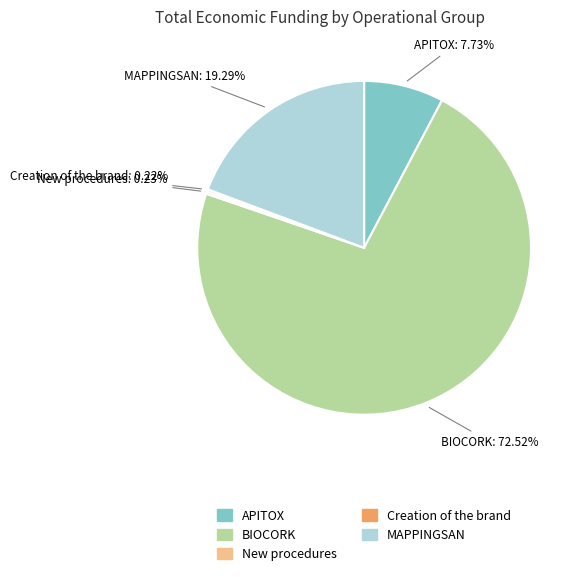

Is there any slice that represents more than half of the pie?

Yes